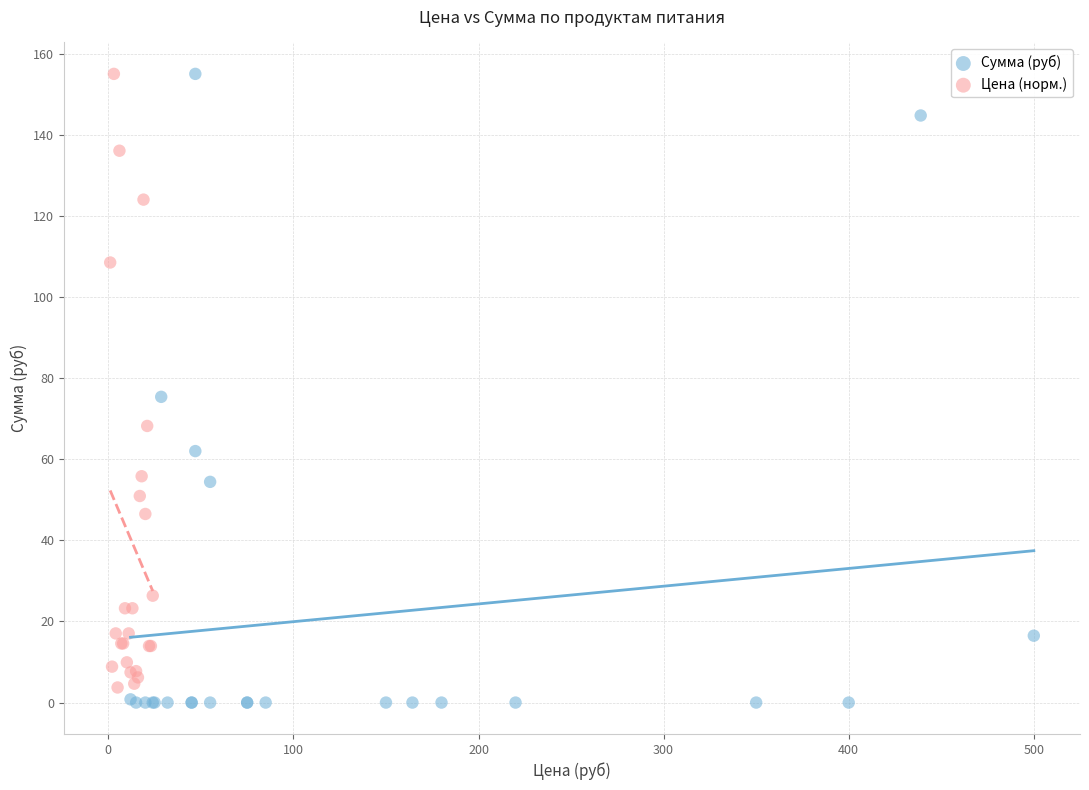

What are all the series names shown in the legend?

Сумма (руб), Цена (норм.)